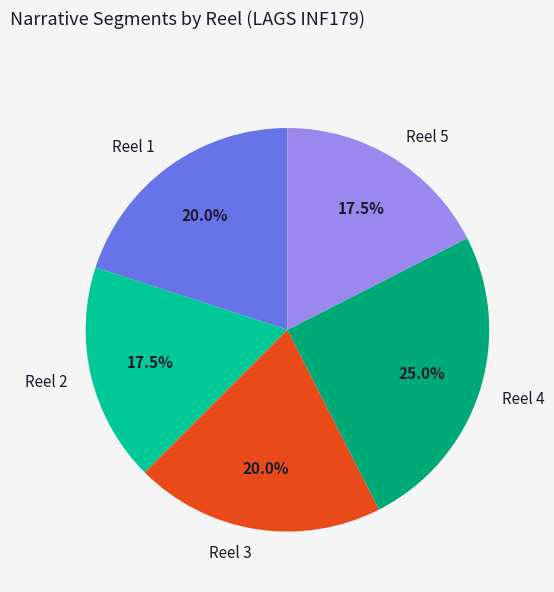

Is it true that Reel 2 is 8% of the pie?

False